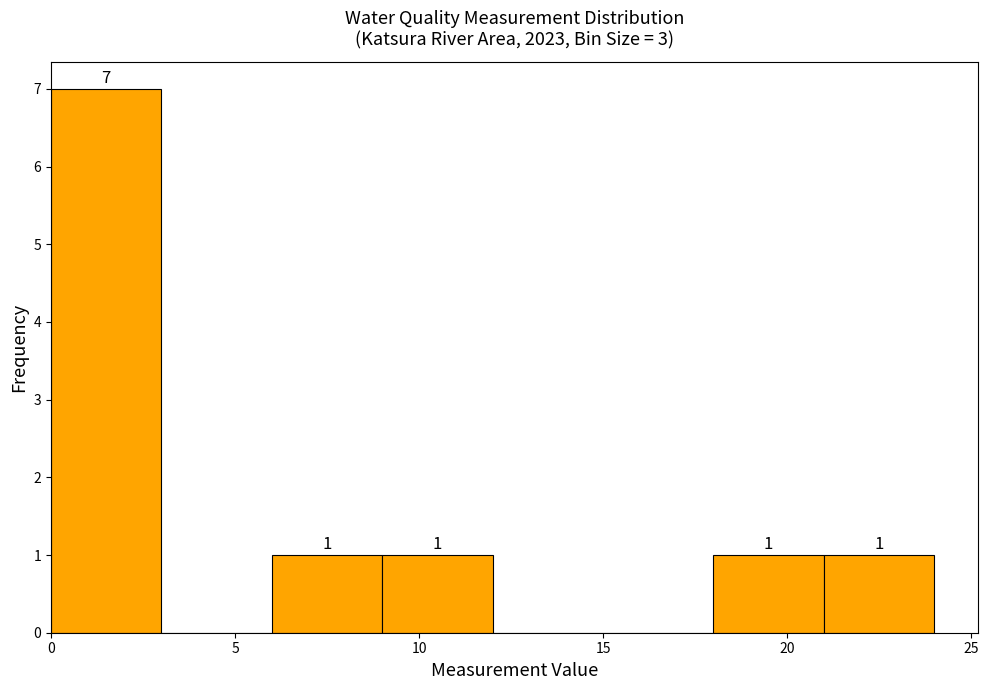

Over which range of the x-axis is the bar tallest?

0 to 3